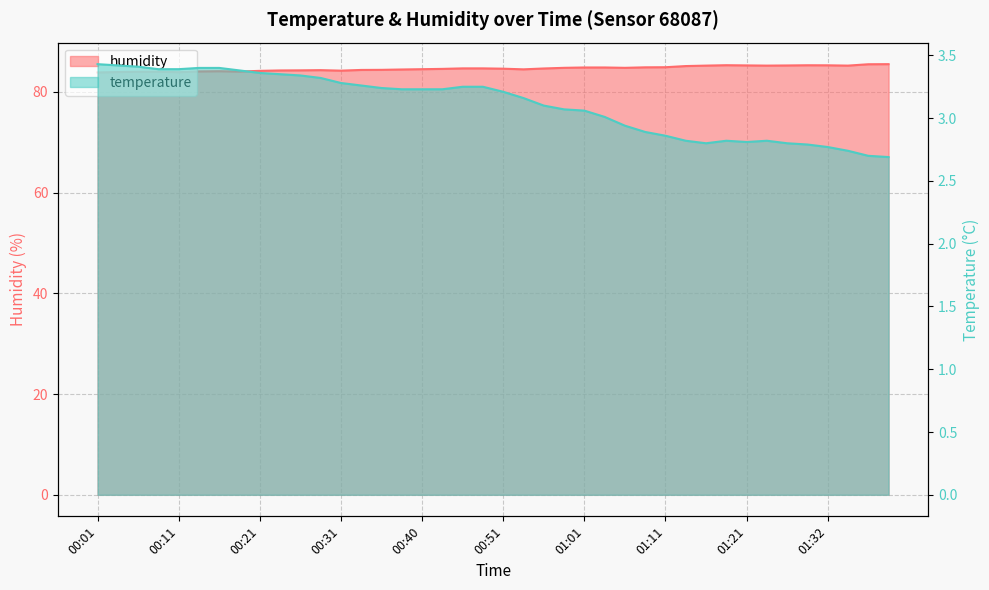

True or false: temperature has a value of 3.4 at 00:06.

True